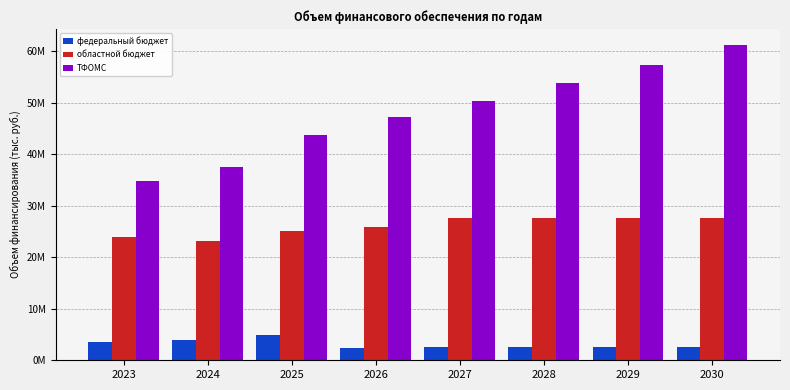

True or false: областной бюджет has a value of 10985546.0 at 2025.

False